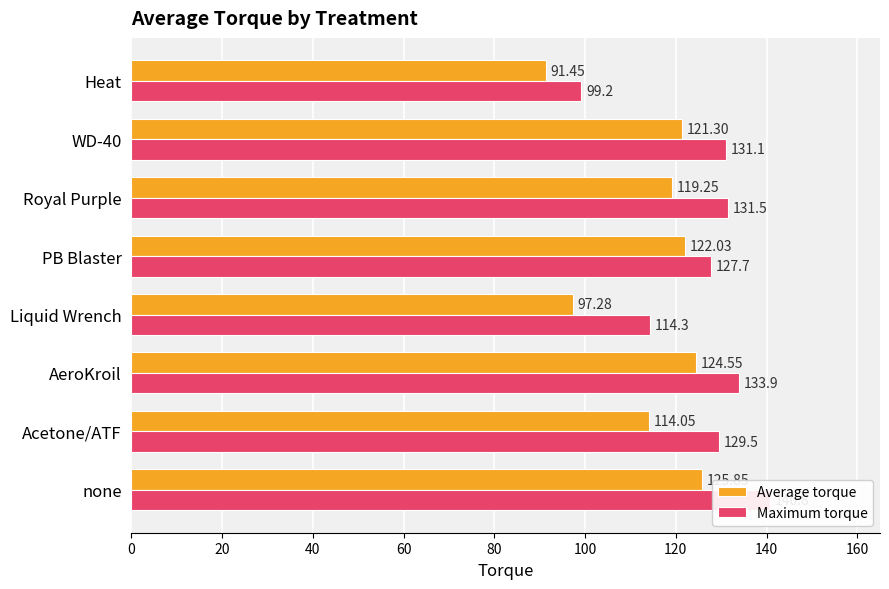

What is the smallest value displayed?

91.5